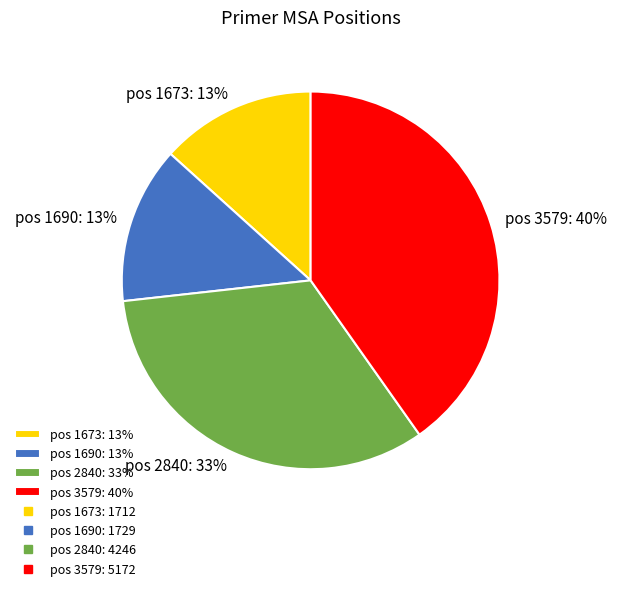

To the nearest percent, what is the combined percentage of pos 1673: 13% and pos 3579: 40%?

54%